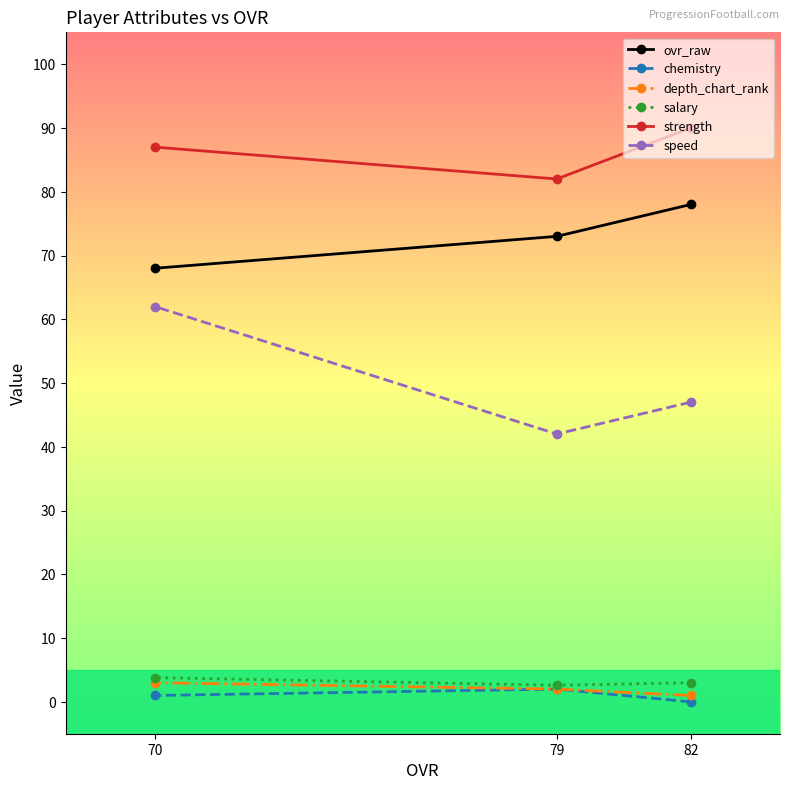

What is the spread (max minus min) of values at 79?

80.0